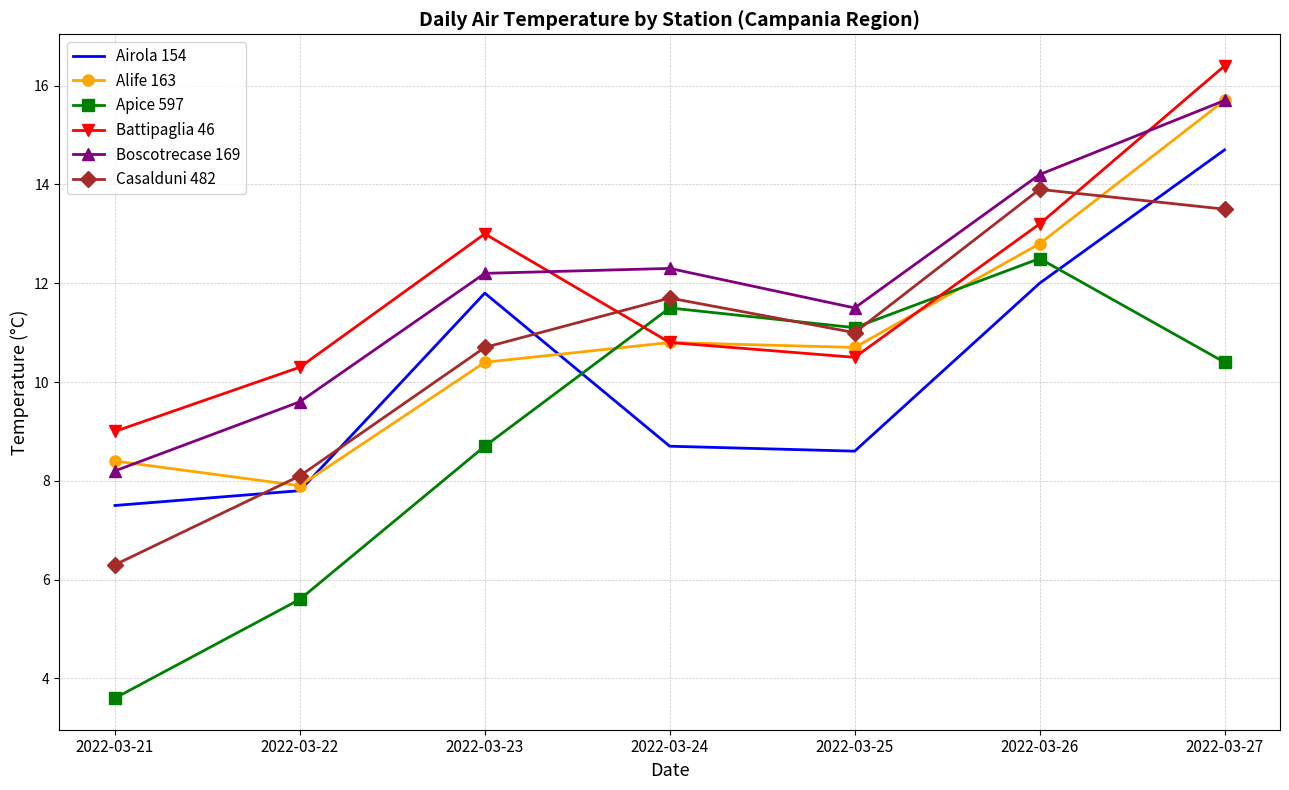

True or false: Apice 597 has more than 1 interior local peaks.

True